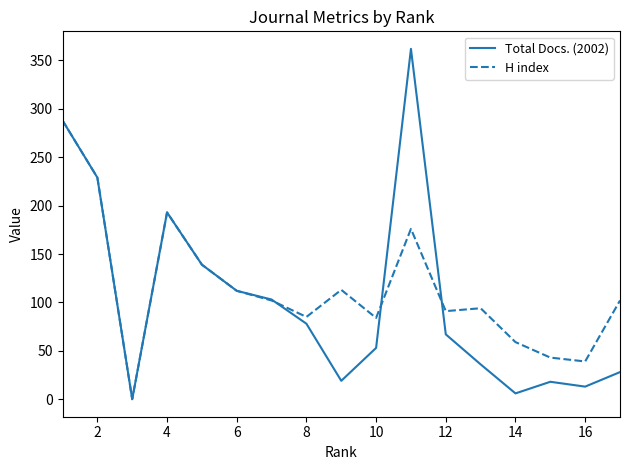

Which series has the largest range (max minus min)?

Total Docs. (2002)